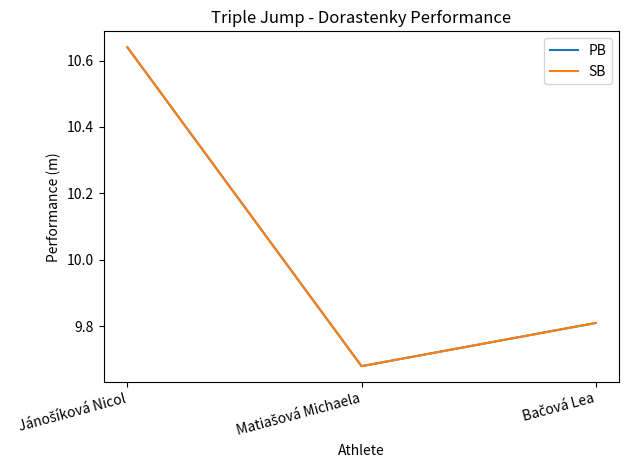

Which series has the largest total across all categories?

PB